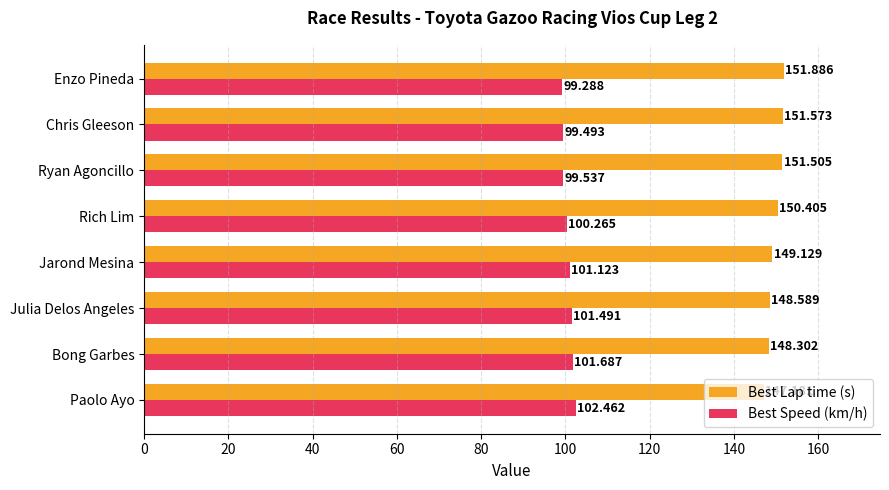

Rank the series at Jarond Mesina from highest to lowest value.

Best Lap time (s), Best Speed (km/h)